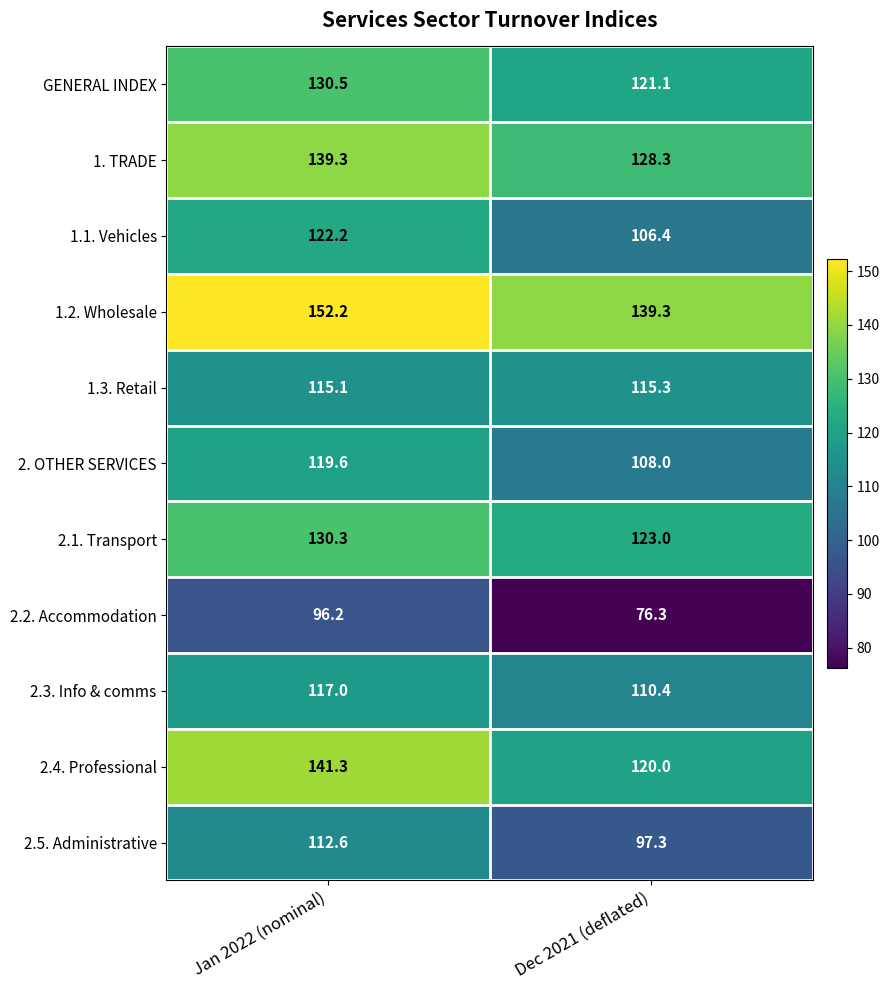

What is the difference between the highest and lowest values at Dec 2021 (deflated)?

63.0